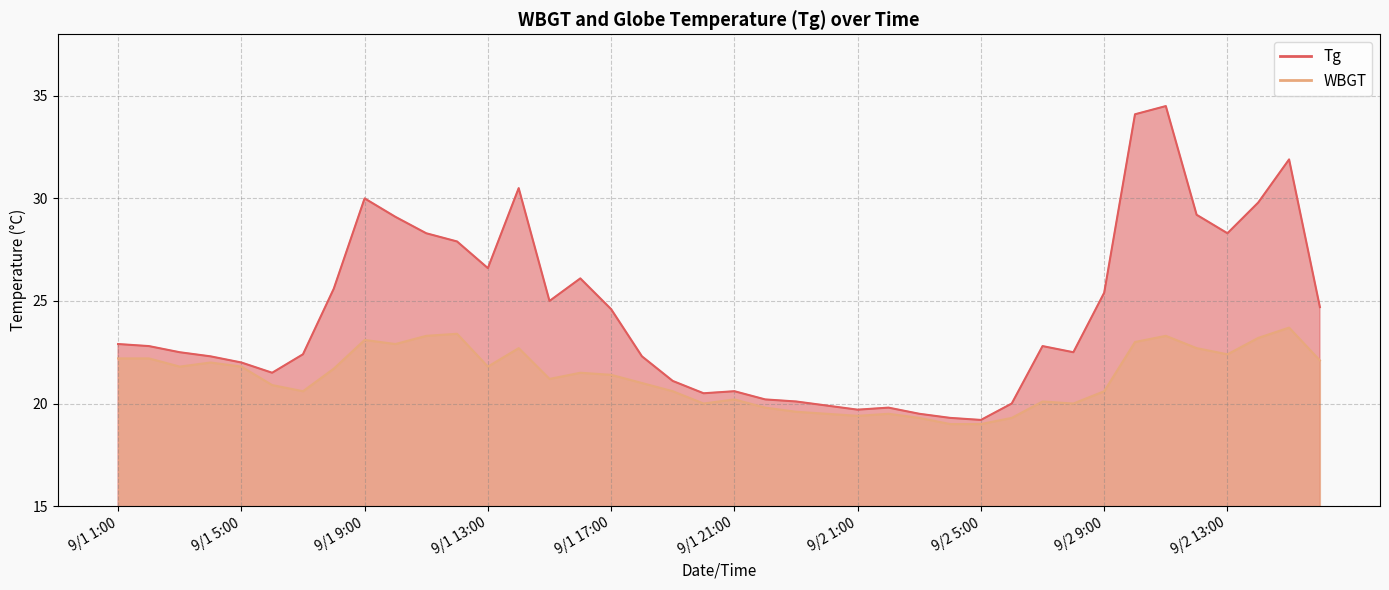

True or false: Tg and WBGT cross at least once.

False